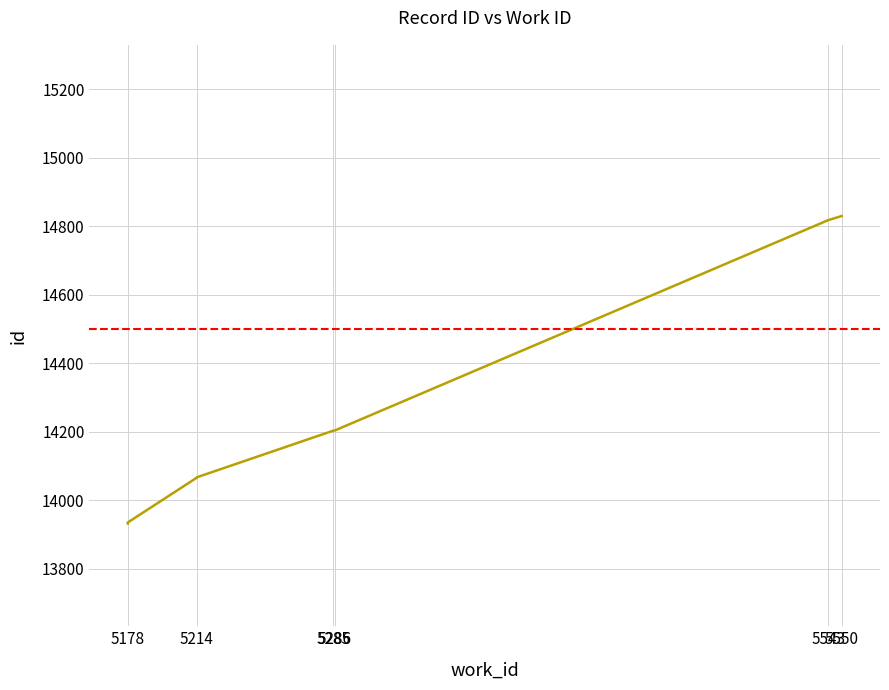

How many data points are less than 14203?

4